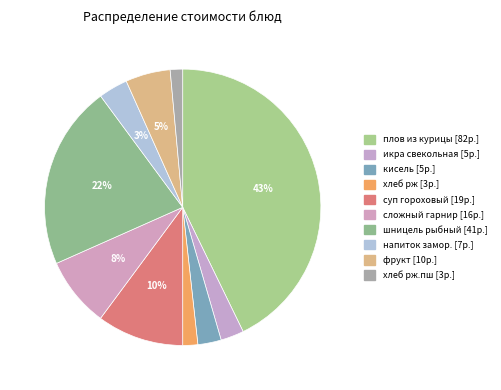

Which slice is the smallest?

хлеб рж.пш